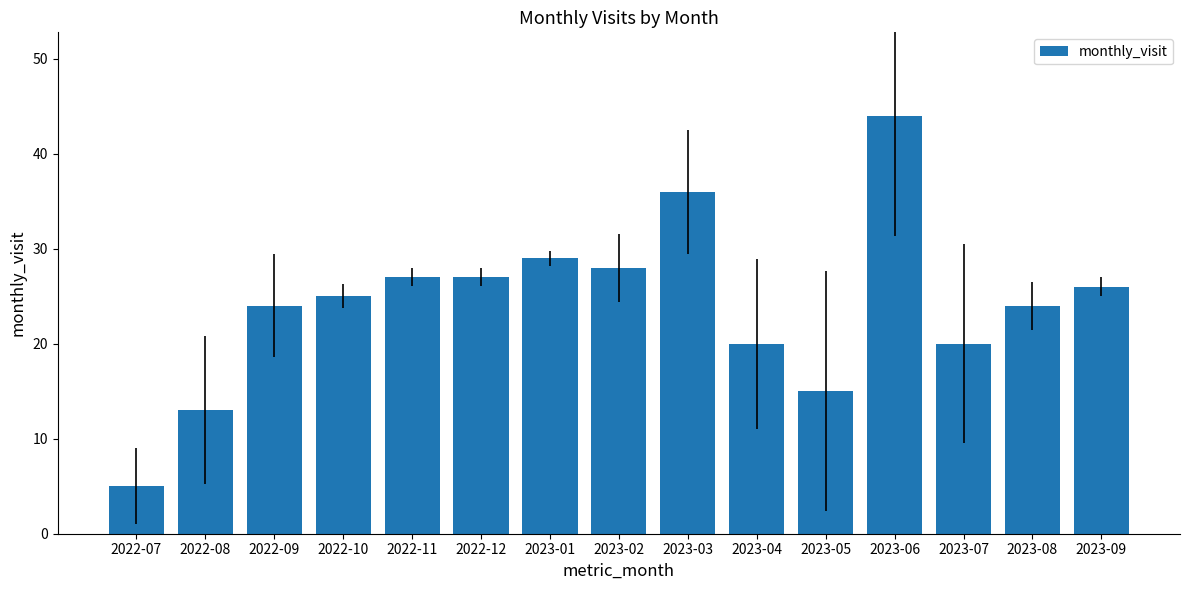

What value does the data have at 2022-10?

25